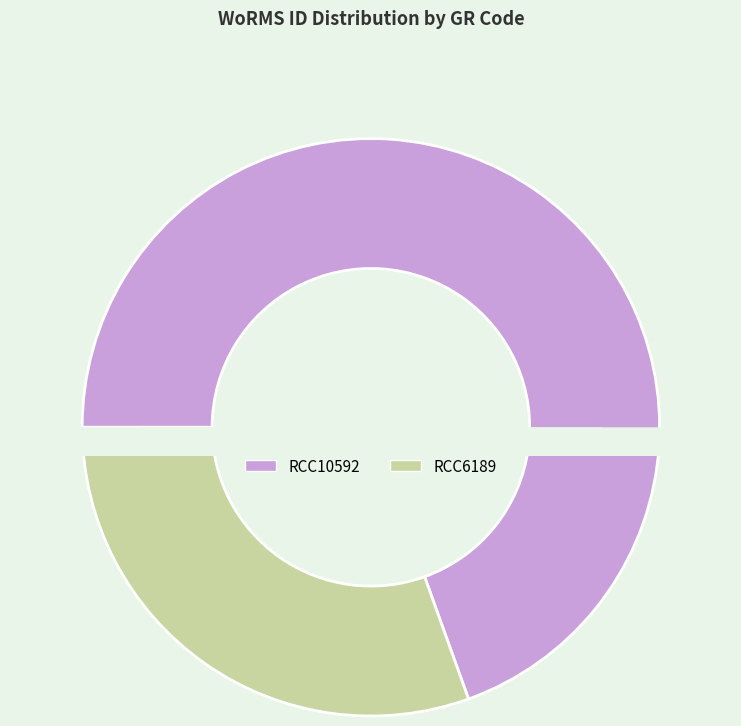

What is the change in value from RCC10592 to RCC6189?

-769111